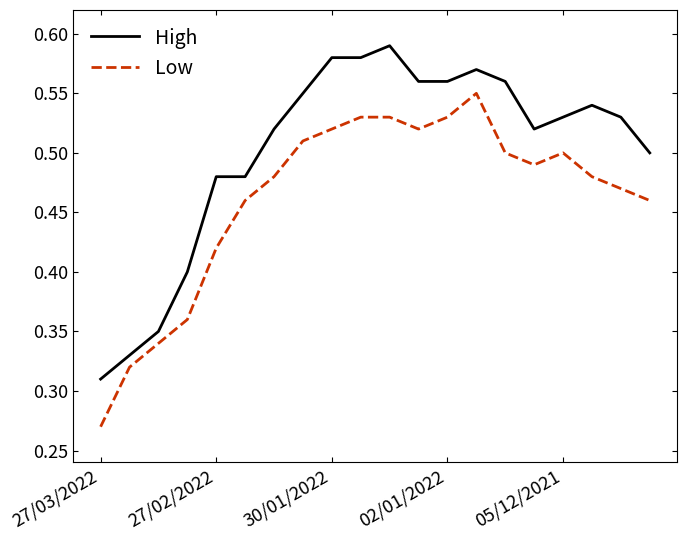

True or false: High and Low intersect in this chart.

False